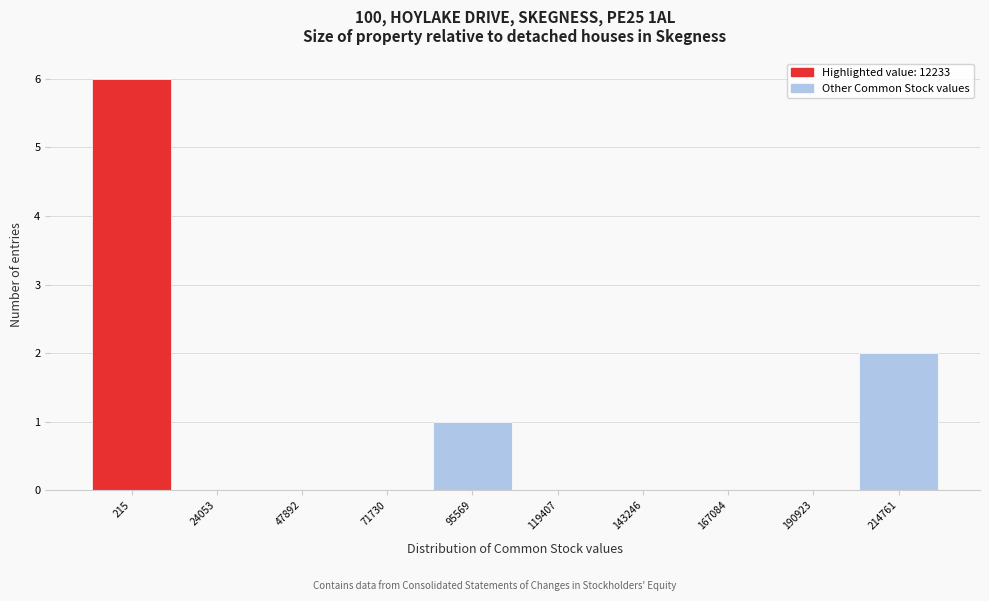

Reading left to right, what are all the values shown in this chart?

215=6	24053=0	47892=0	71730=0	95569=1	119407=0	143246=0	167084=0	190923=0	214761=2